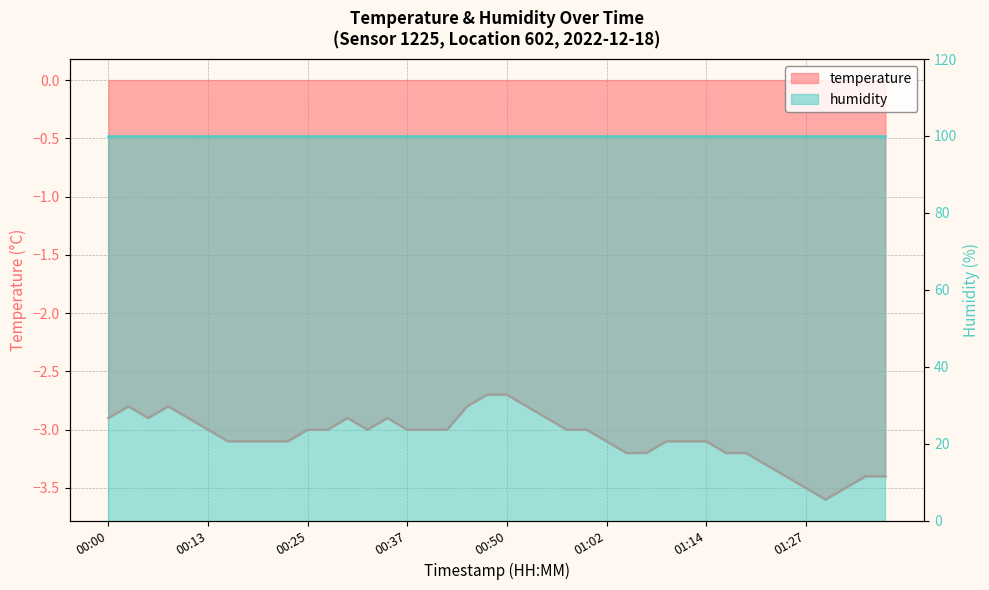

Count the number of categories in the chart.

40